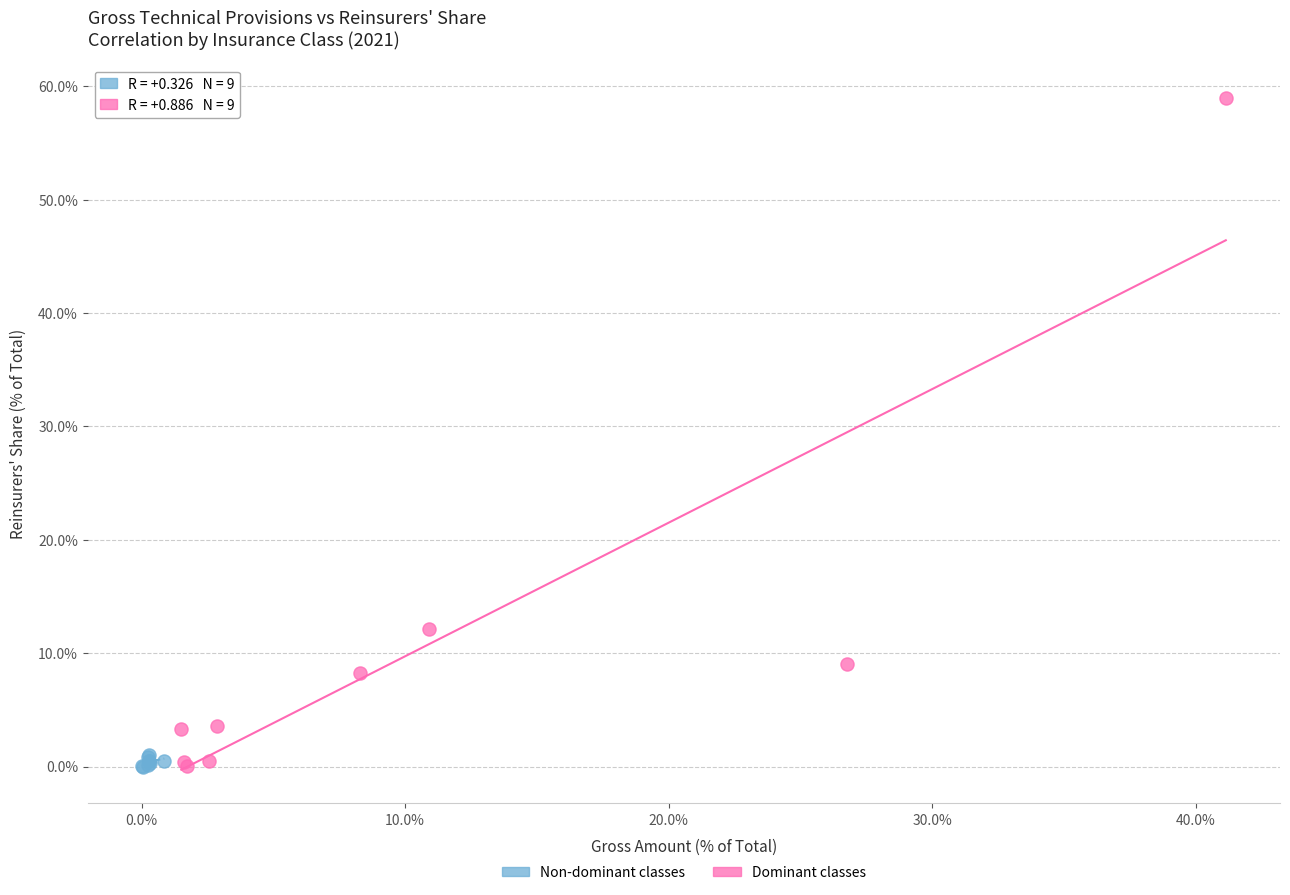

Which series reaches the maximum Y coordinate?

Dominant classes